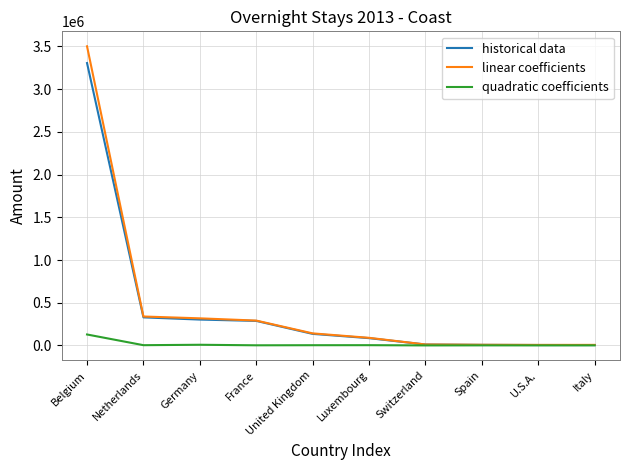

Where does the linear coefficients series first go above 141032?

Belgium